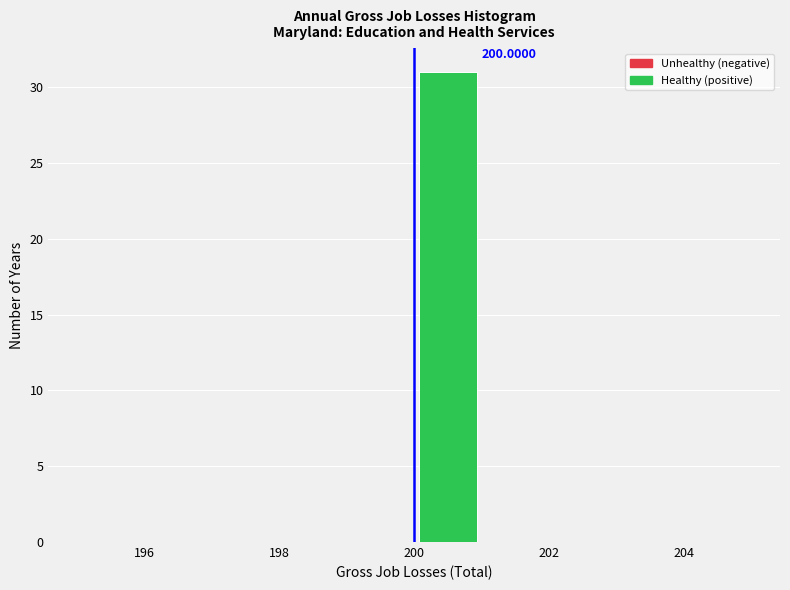

Over which range of the x-axis is the bar tallest?

200 to 201